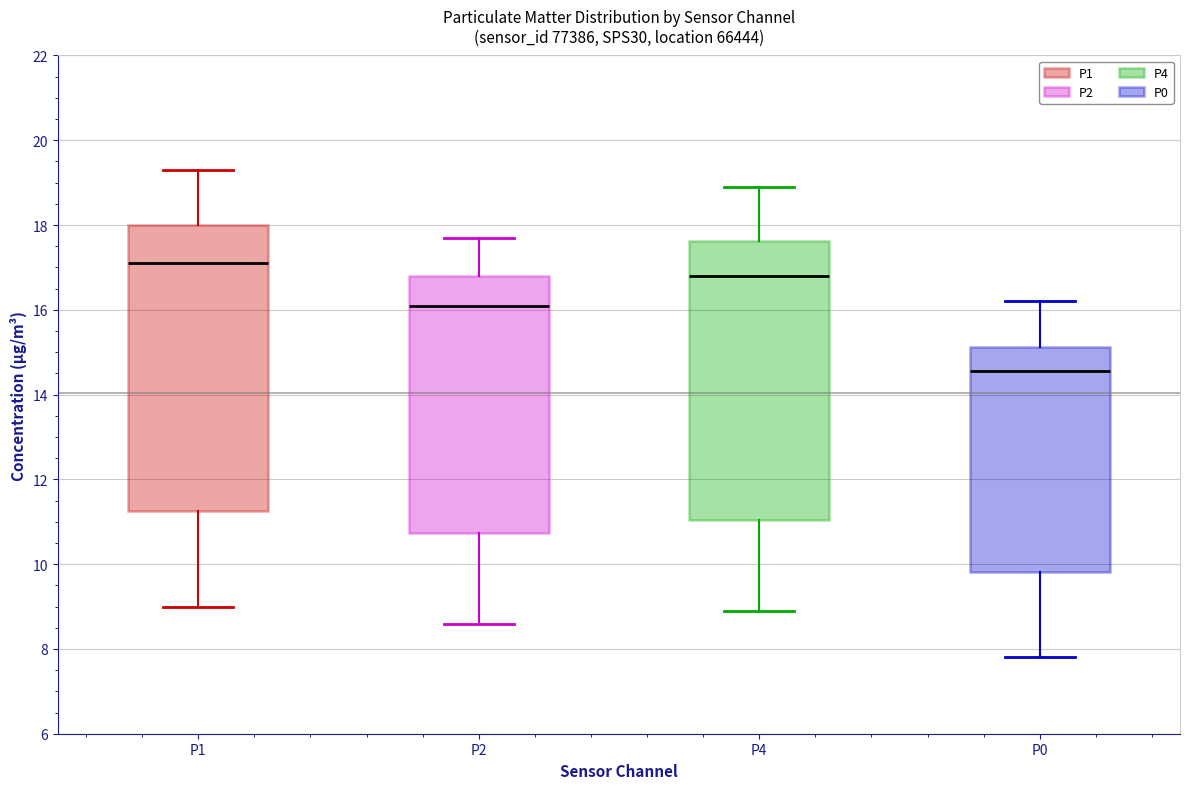

Reading left to right, transcribe this box plot: for each box, give where its median line is, the range the box spans, and where its two whiskers end, as read against the y-axis. The values are not printed on the chart, so give them approximately, as read against the axis.

P1: median 17.2, box 11.2 to 18.0, whiskers 9.0 to 19.4
P2: median 16.2, box 10.8 to 16.8, whiskers 8.6 to 17.8
P4: median 16.8, box 11.0 to 17.6, whiskers 9.0 to 19.0
P0: median 14.6, box 9.8 to 15.2, whiskers 7.8 to 16.2